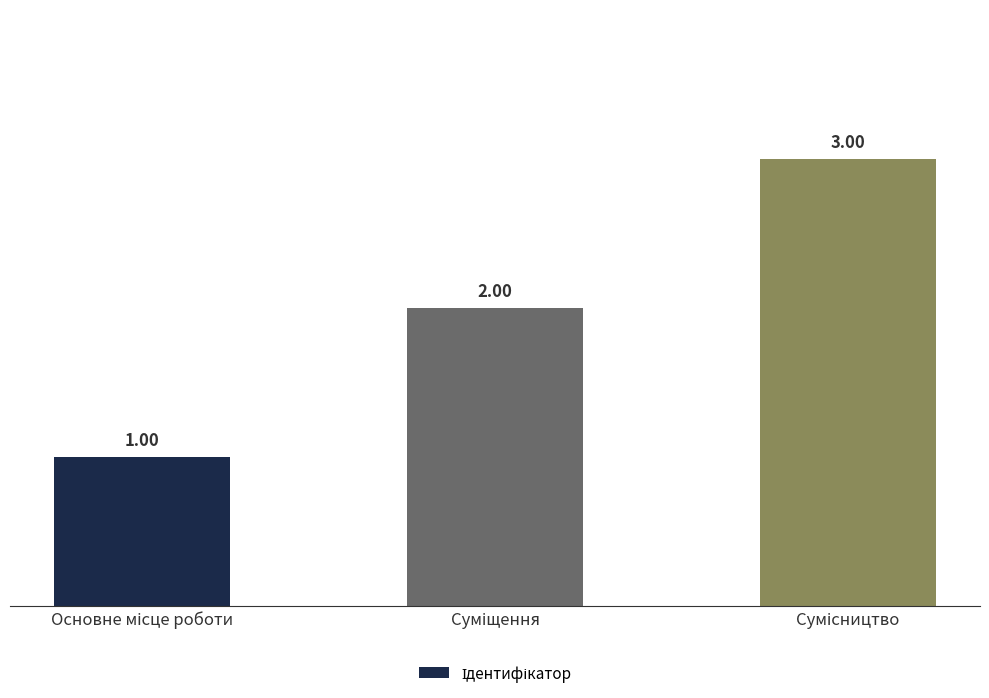

True or false: the data shows 1 at Основне місце роботи.

True